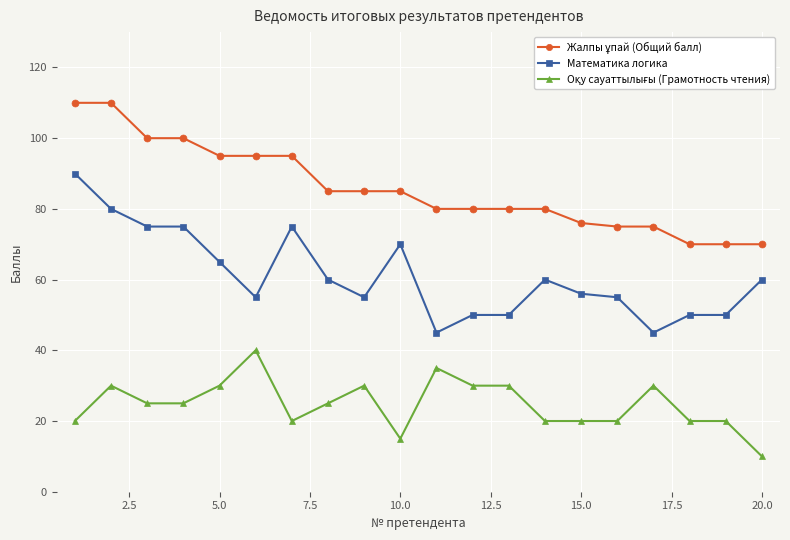

What is the value of the Математика логика point at the 3rd from the left?

75